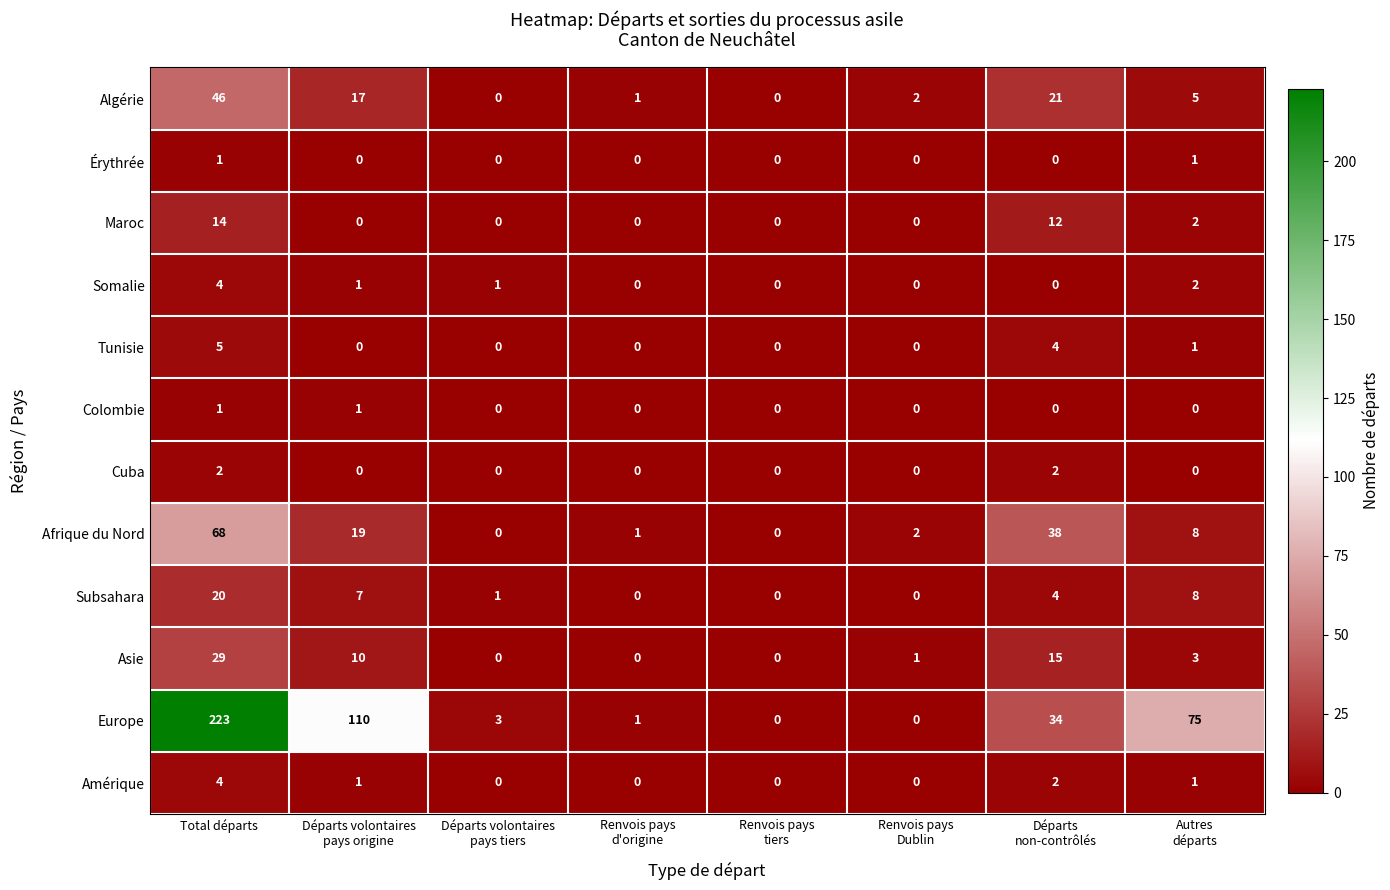

What is the sum of all Maroc values?

28